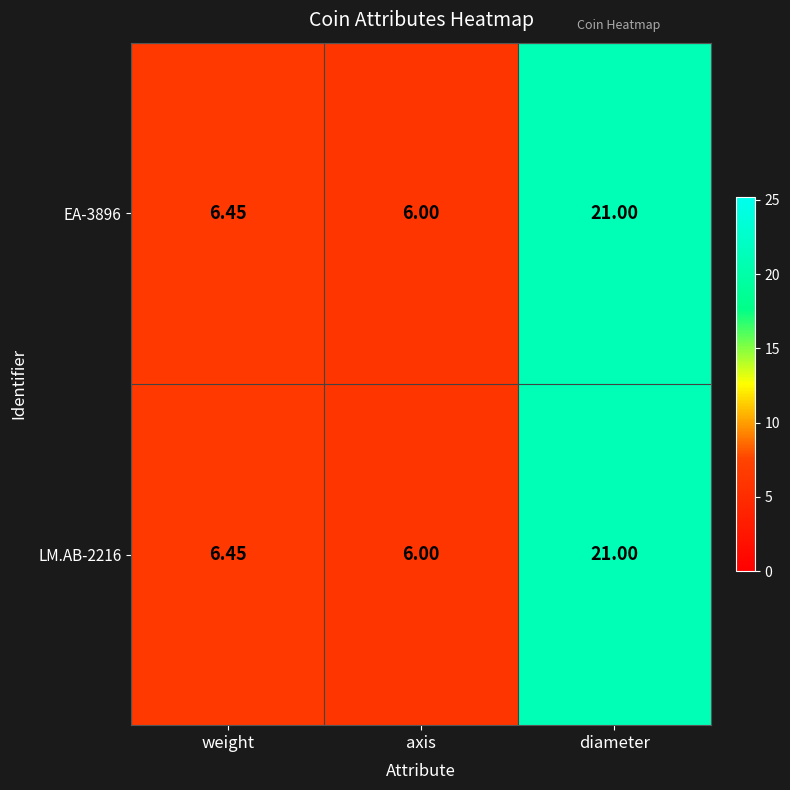

Which category has the lowest value across all series?

axis